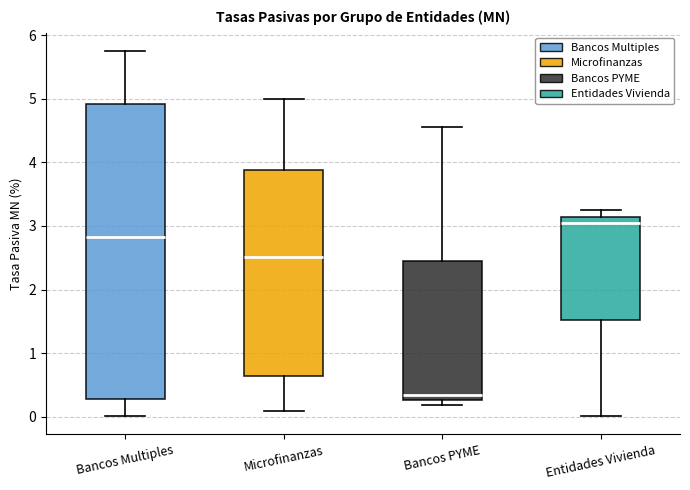

Reading left to right, read every box against the y-axis: the position of its median line, the range the box covers, and the ends of its whiskers. The values are not printed on the chart, so give them approximately, as read against the axis.

Bancos Multiples: median 2.8, box 0.3 to 4.9, whiskers 0.0 to 5.8
Microfinanzas: median 2.5, box 0.6 to 3.9, whiskers 0.1 to 5.0
Bancos PYME: median 0.4, box 0.3 to 2.5, whiskers 0.2 to 4.6
Entidades Vivienda: median 3.0, box 1.5 to 3.1, whiskers 0.0 to 3.2